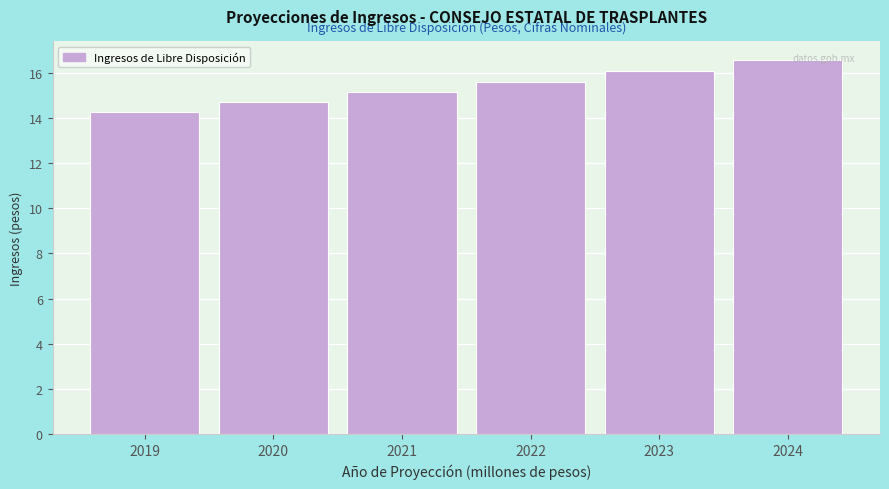

Reading left to right, extract all data points from this chart.

14.3	14.7	15.2	15.6	16.1	16.6